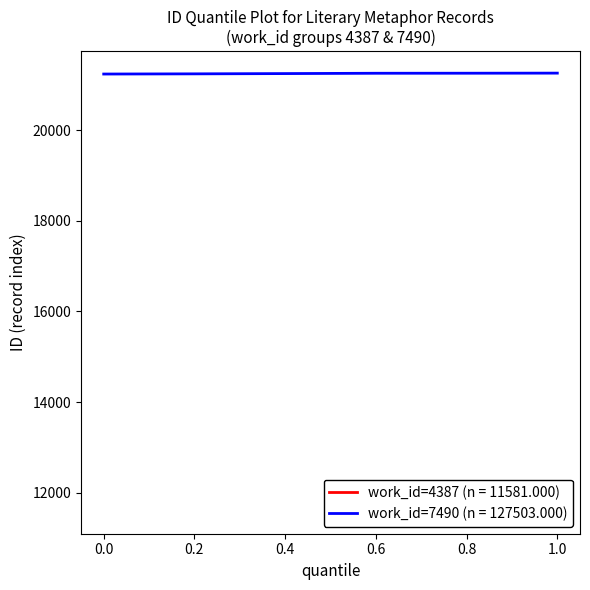

What is the lowest value of the work_id=7490 (n = 127503.000) series?

21239